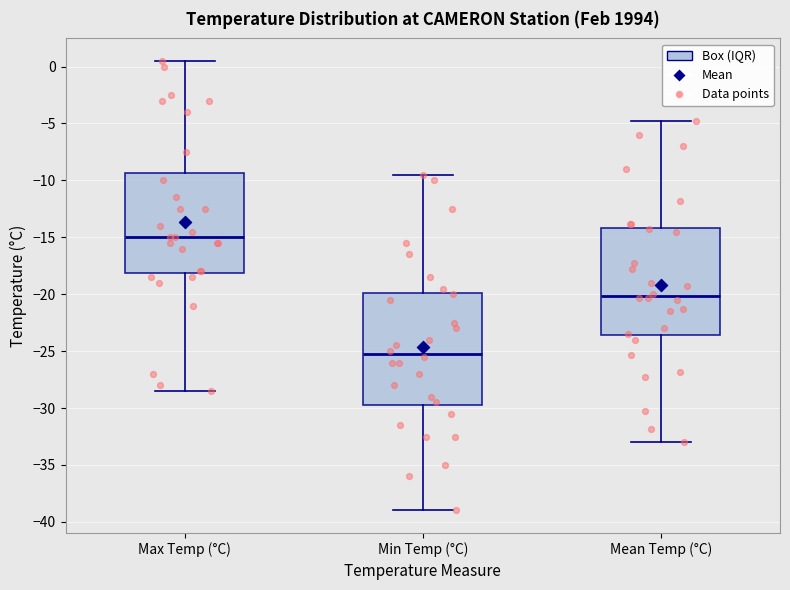

Reading left to right, transcribe this box plot: for each box, give where its median line is, the range the box spans, and where its two whiskers end, as read against the y-axis. The values are not printed on the chart, so give them approximately, as read against the axis.

Max Temp (°C): median -15.0, box -18.0 to -9.5, whiskers -28.5 to 0.5
Min Temp (°C): median -25.0, box -29.5 to -20.0, whiskers -39.0 to -9.5
Mean Temp (°C): median -20.0, box -23.5 to -14.0, whiskers -33.0 to -5.0